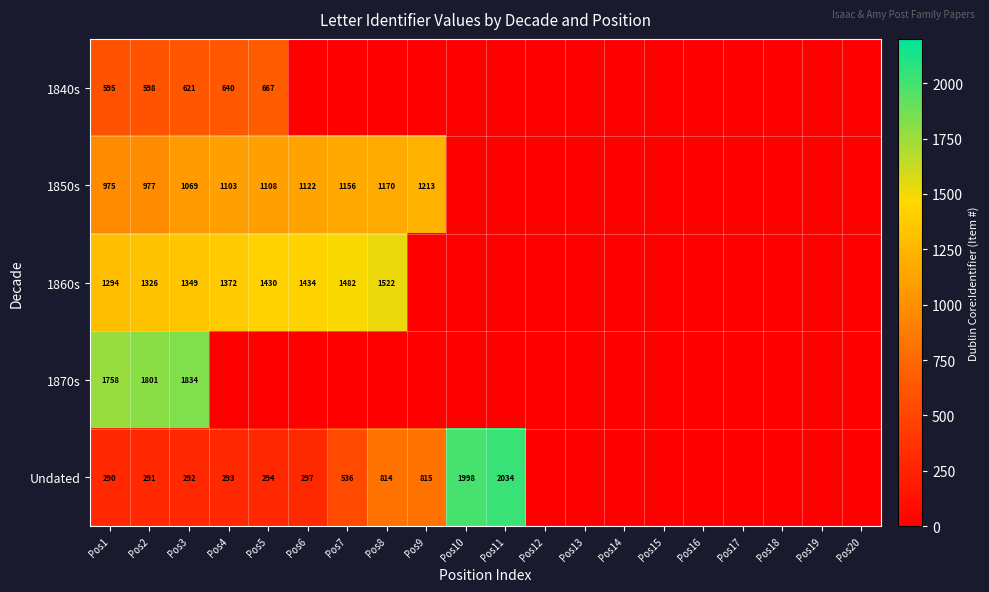

True or false: 1840s has a value of 595 at Pos1.

True